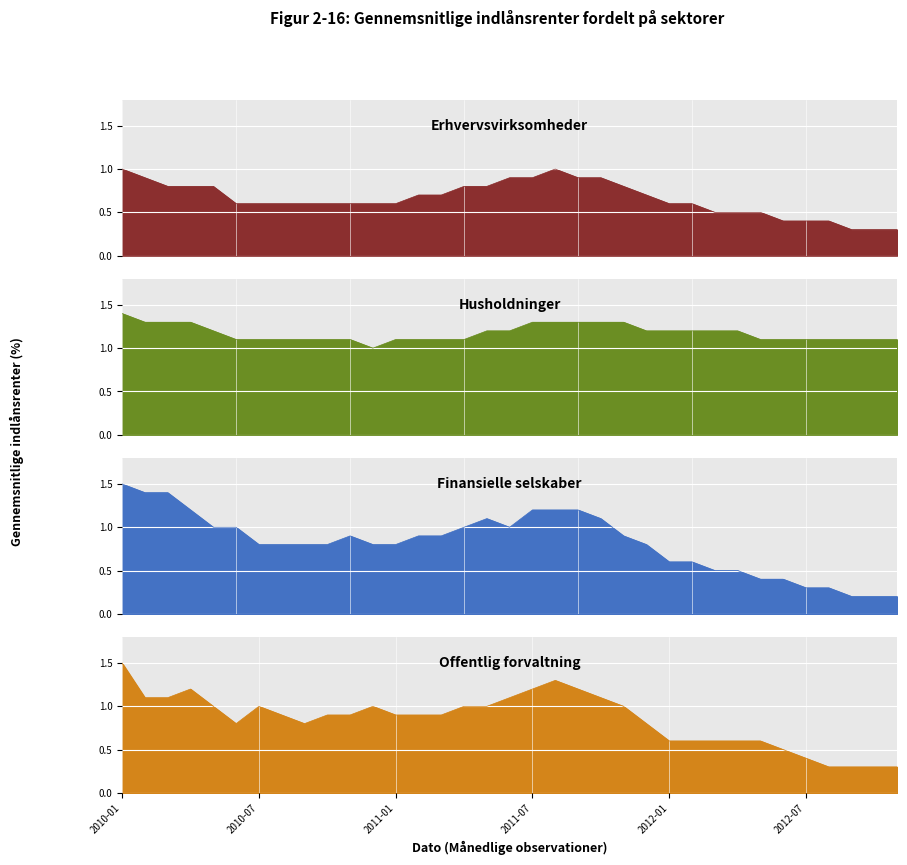

What is the sum of all Finansielle selskaber values?

28.7